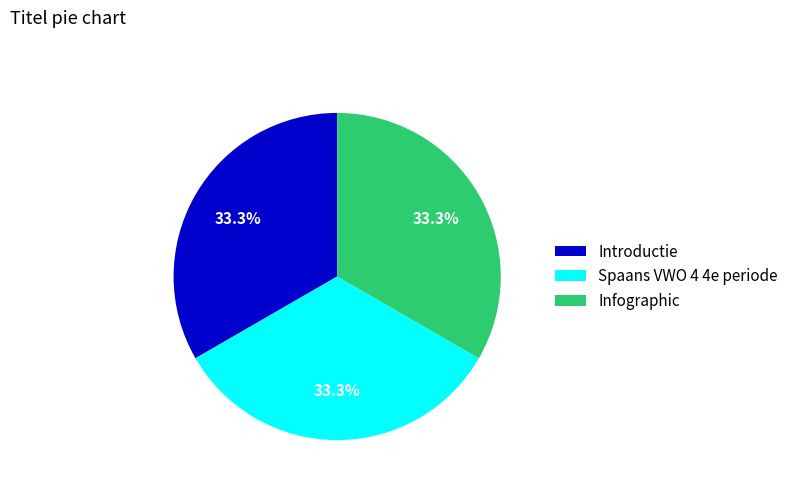

Is the sum of Infographic and Introductie greater than half?

Yes